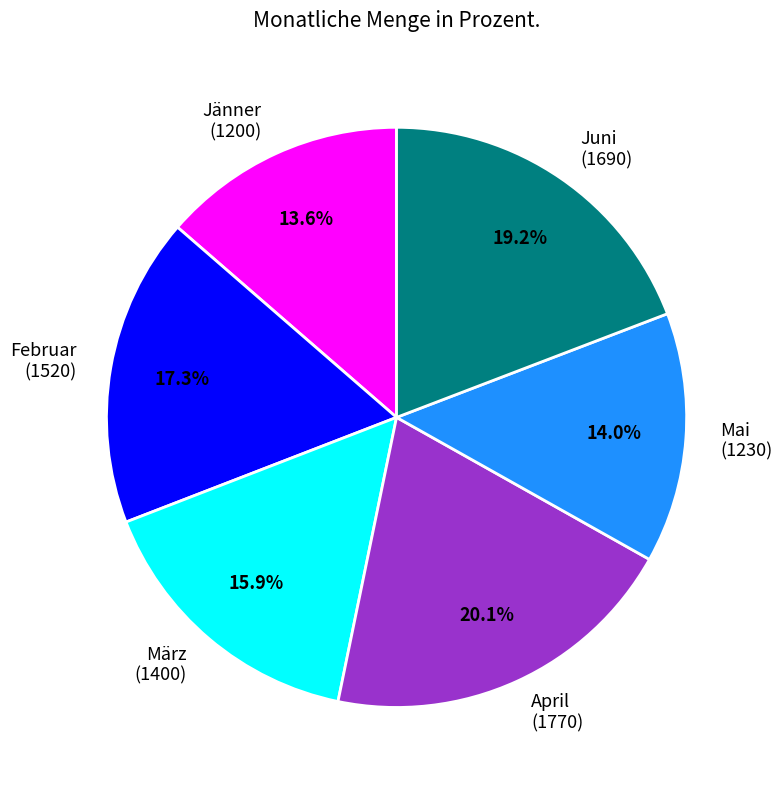

To the nearest percent, what portion does Februar represent?

17%